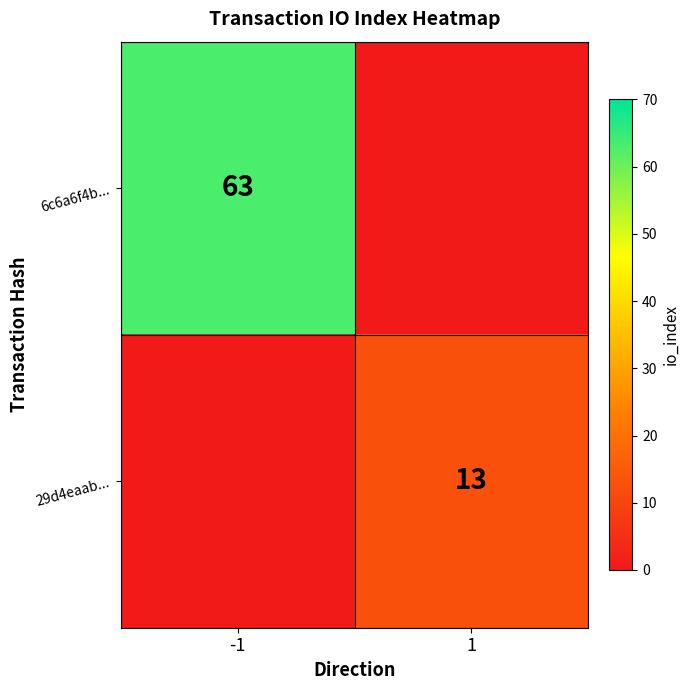

What is the difference between the highest and lowest values at -1?

63